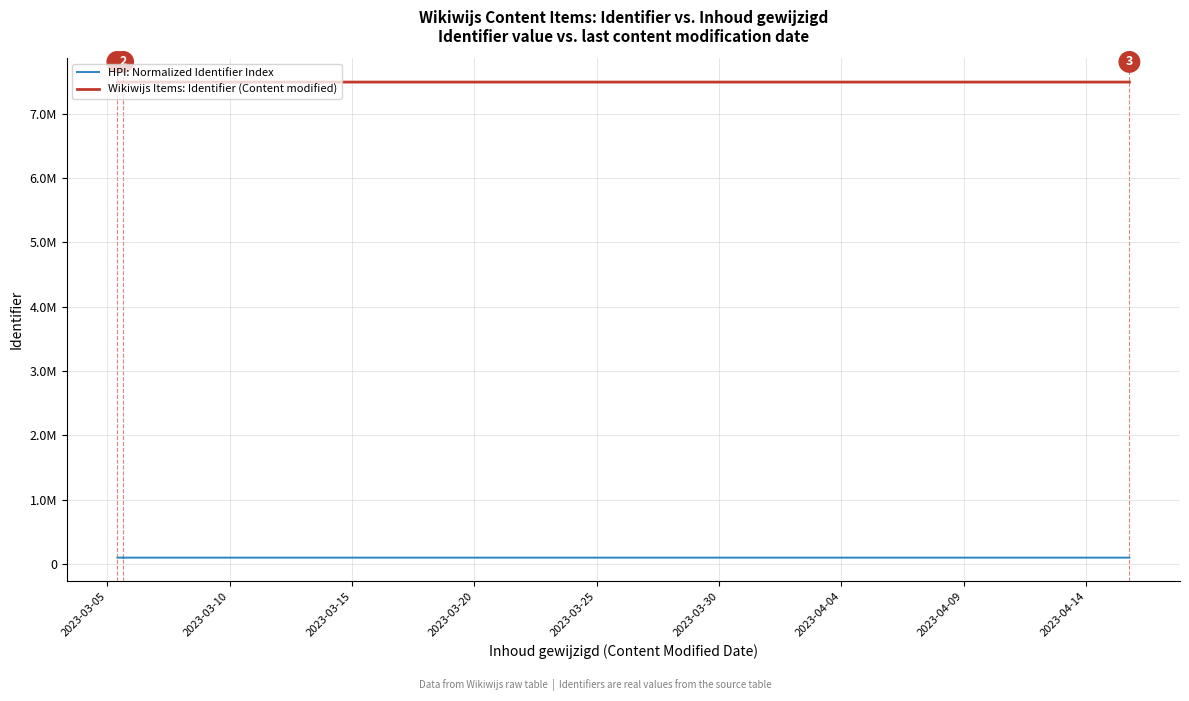

True or false: HPI: Normalized Identifier Index has a value of 177523.8 at 9.

False